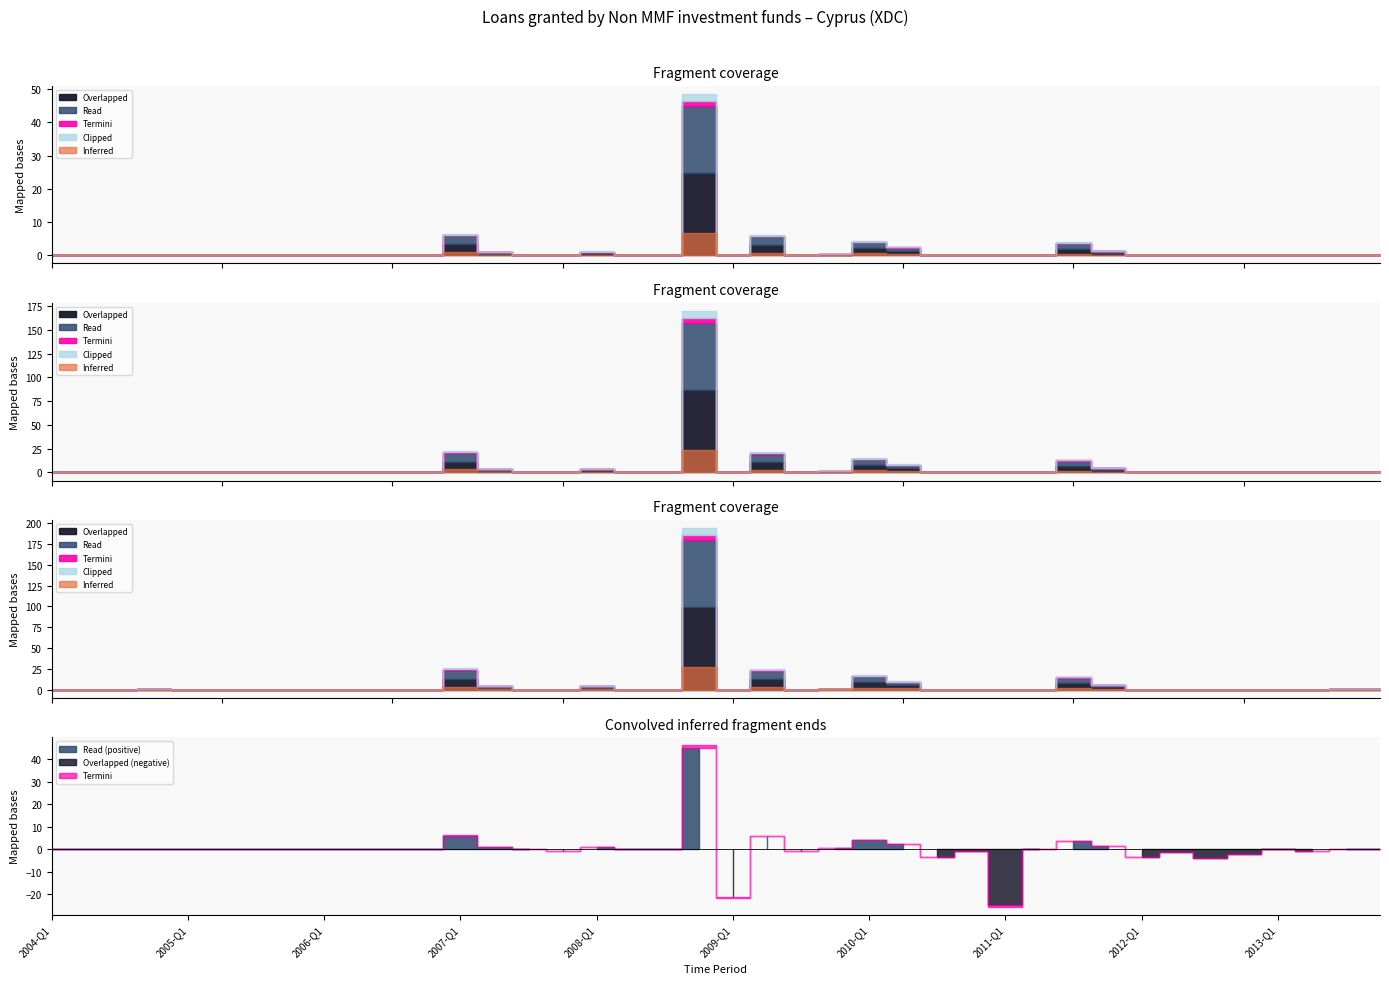

What is the label of the 1st point from the right?

2013-Q4